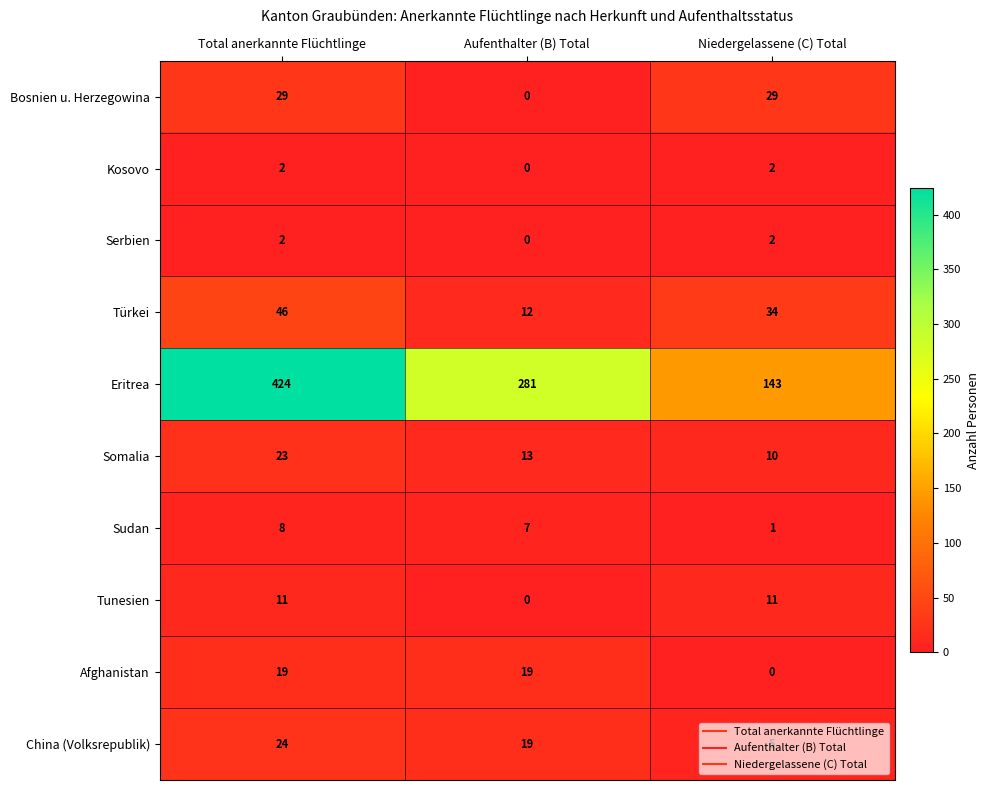

How many distinct data groups are displayed?

10